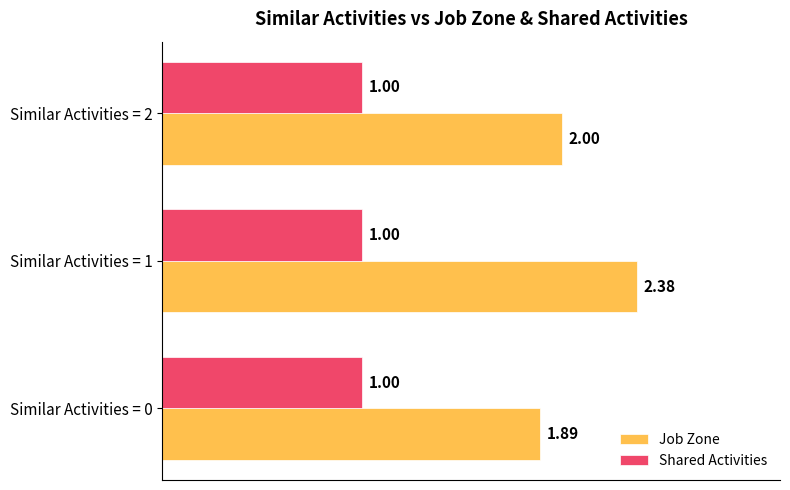

What are all the series names shown in the legend?

Job Zone, Shared Activities